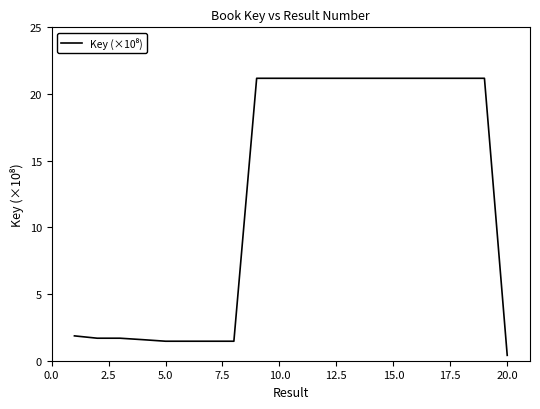

What is the difference between the maximum and minimum values?

20.8